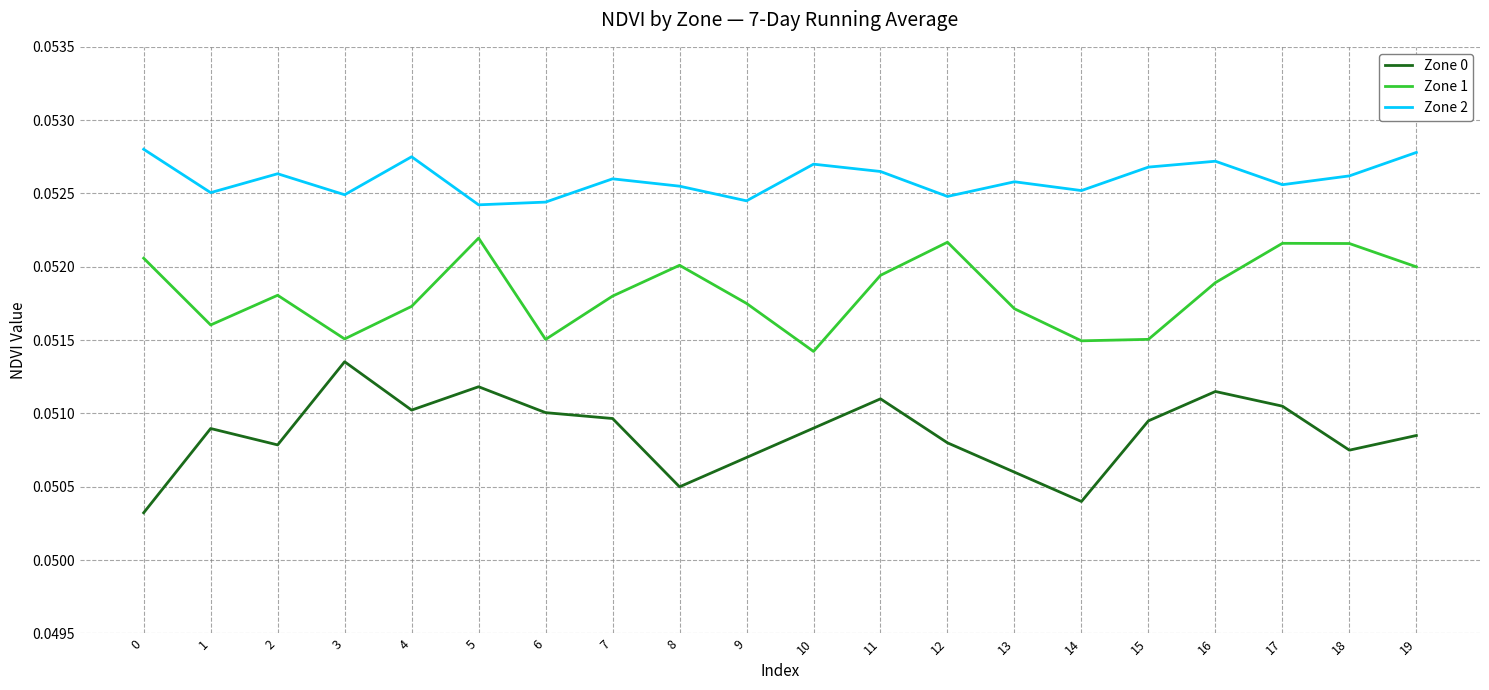

Is the value of Zone 2 at 13 greater than the value of Zone 0 at 5?

Yes